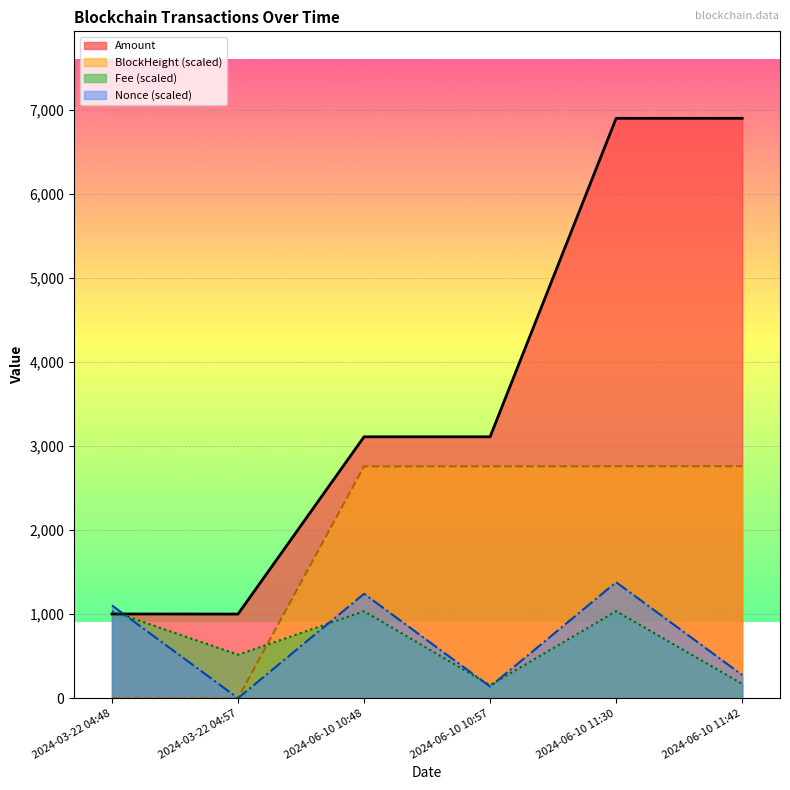

What is the label of the 1st point from the right?

2024-06-10 11:42